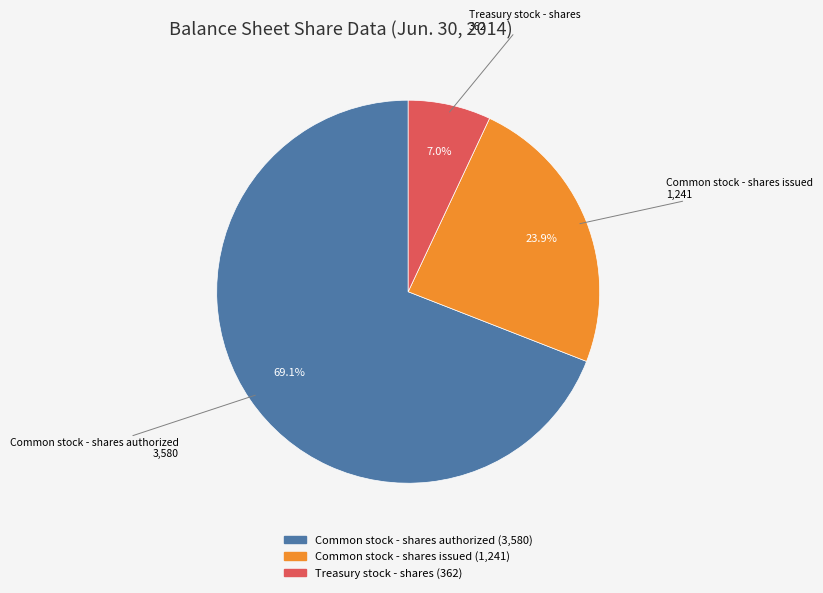

How many segments does this pie chart have?

3